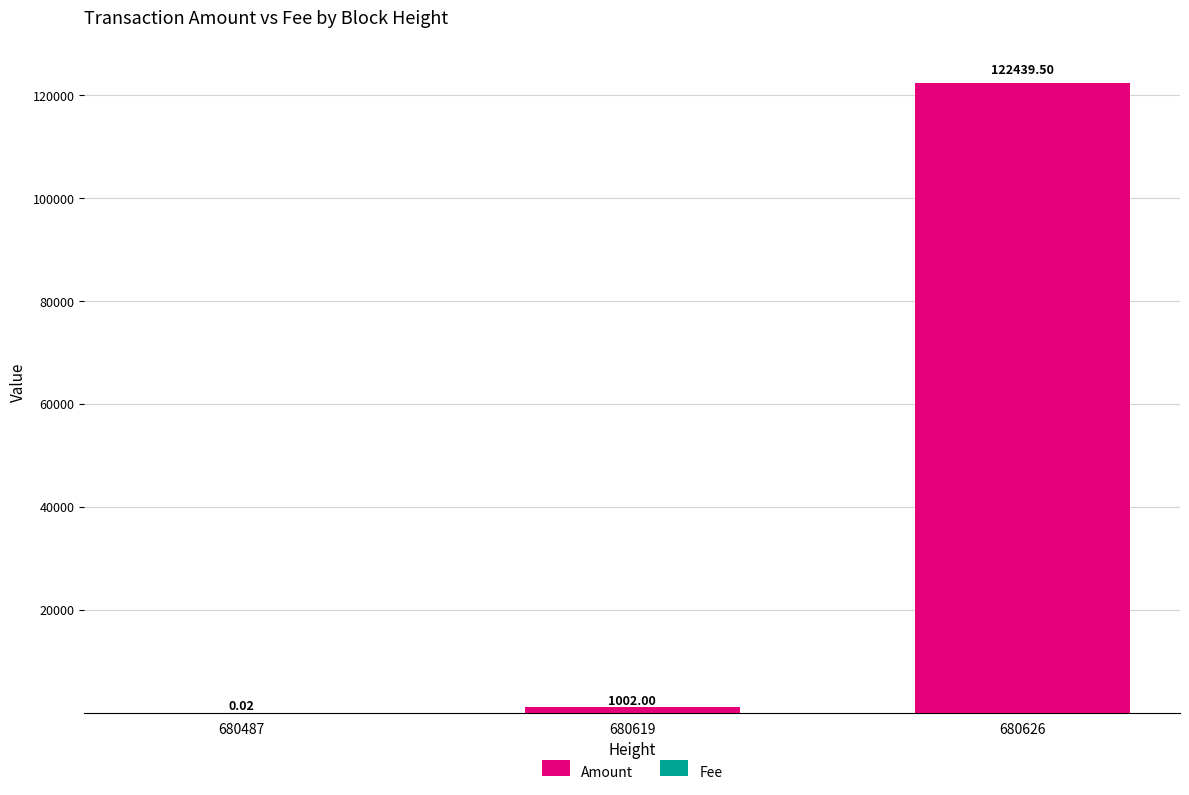

How many distinct data groups are displayed?

2